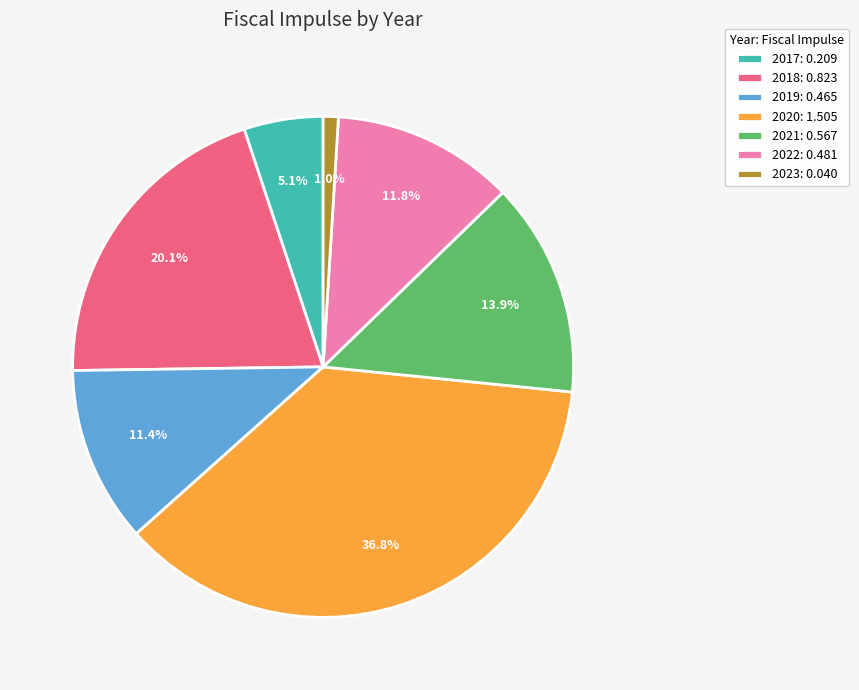

How many segments does this pie chart have?

7